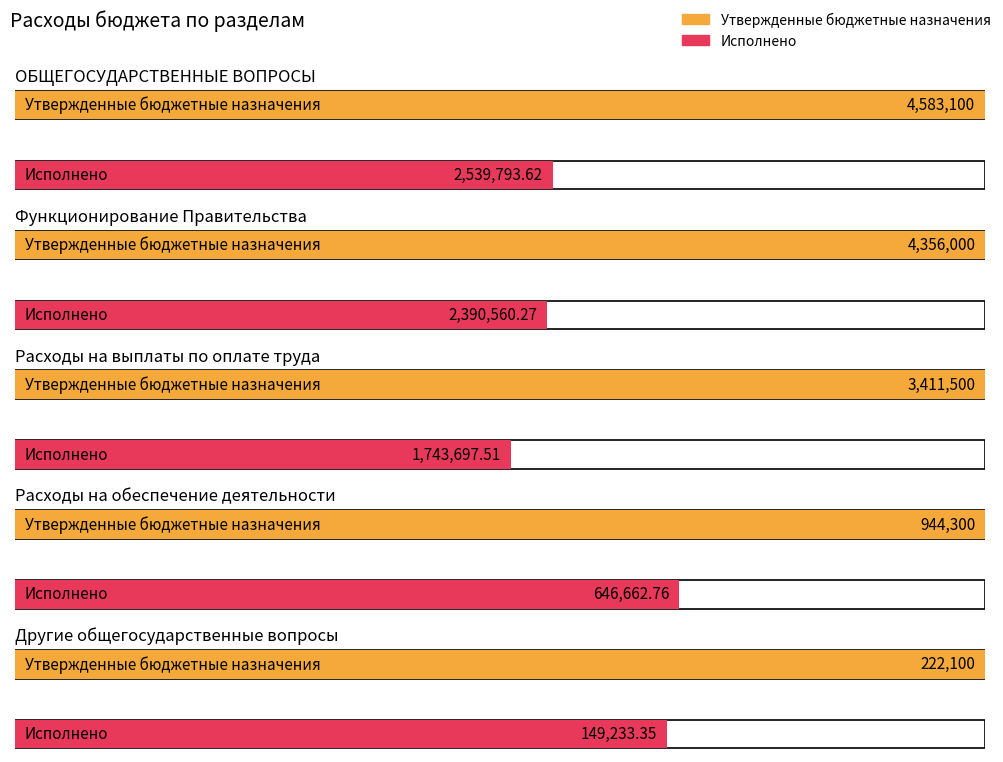

Between ОБЩЕГОСУДАРСТВЕННЫЕ ВОПРОСЫ and Функционирование Правительства, which is larger?

ОБЩЕГОСУДАРСТВЕННЫЕ ВОПРОСЫ